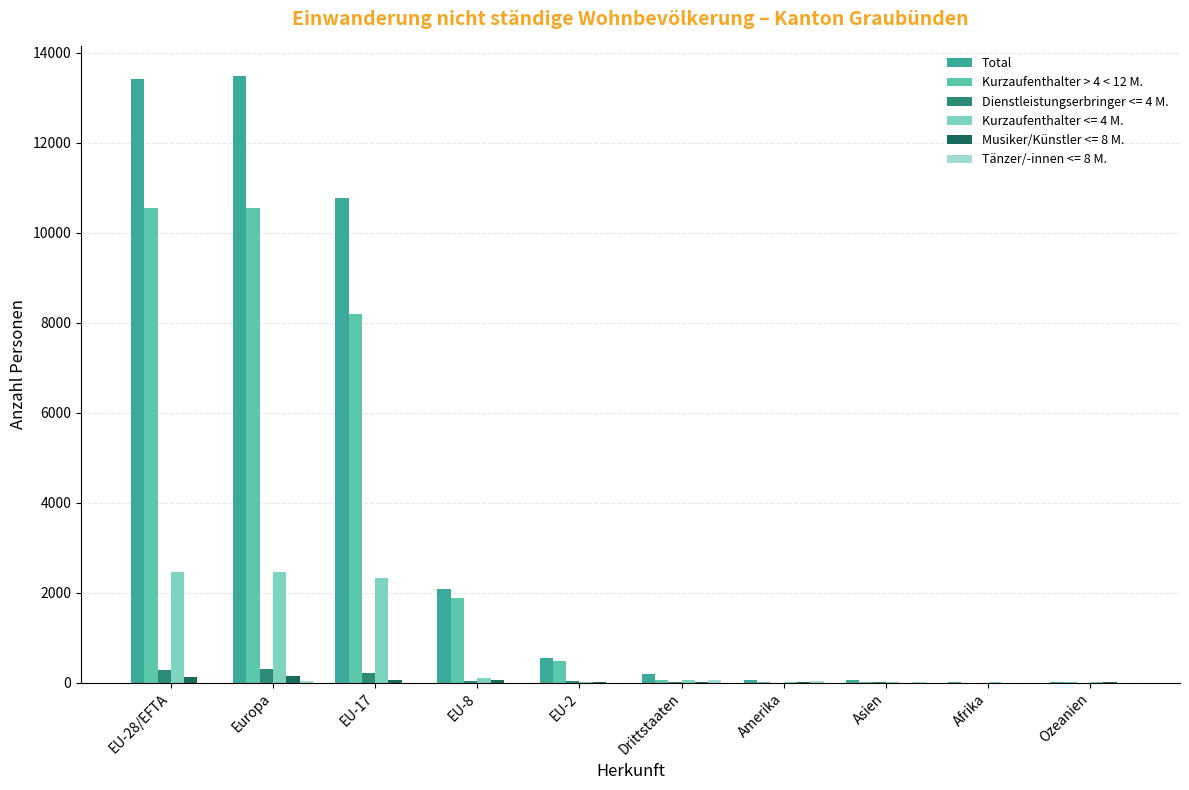

The value of Total at EU-28/EFTA is 13426. True or false?

True